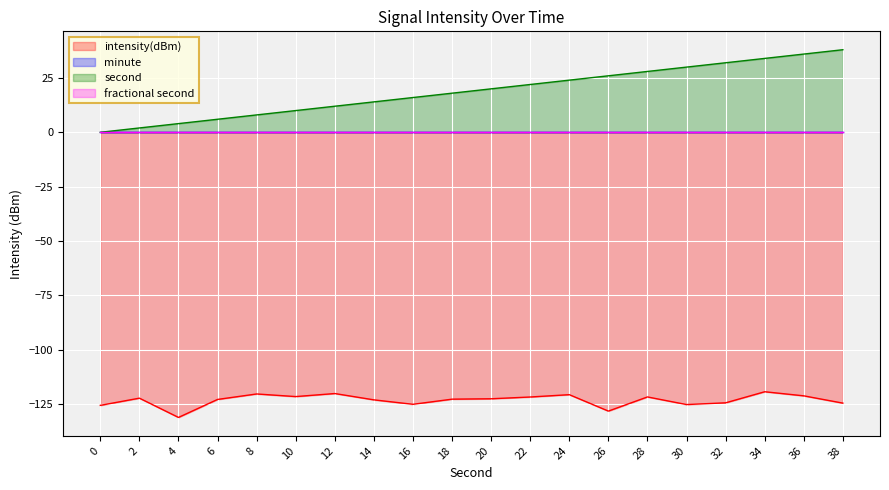

True or false: second has a value of 24.6 at 36.

False